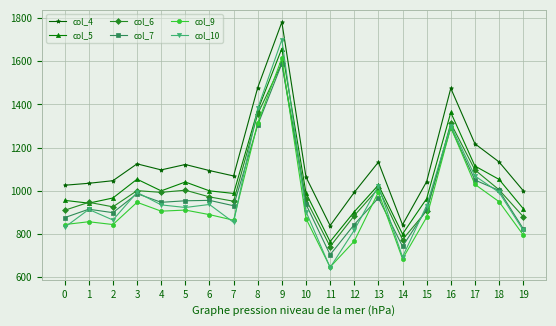

At which category is the sum across all series the highest?

9